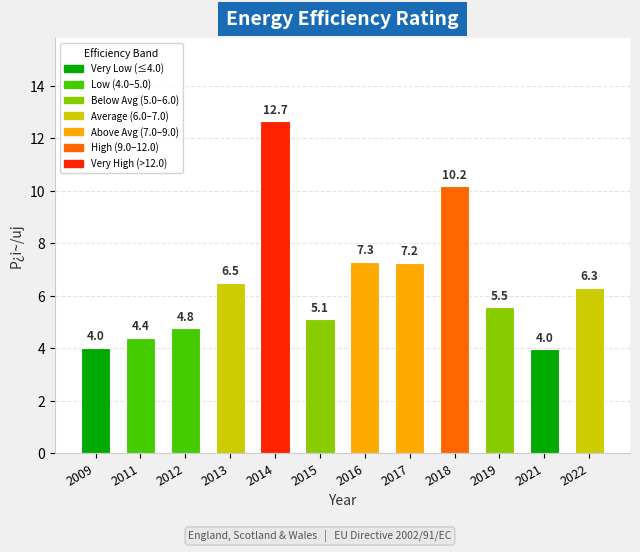

What is the value of the 5th bar from the left?

12.7